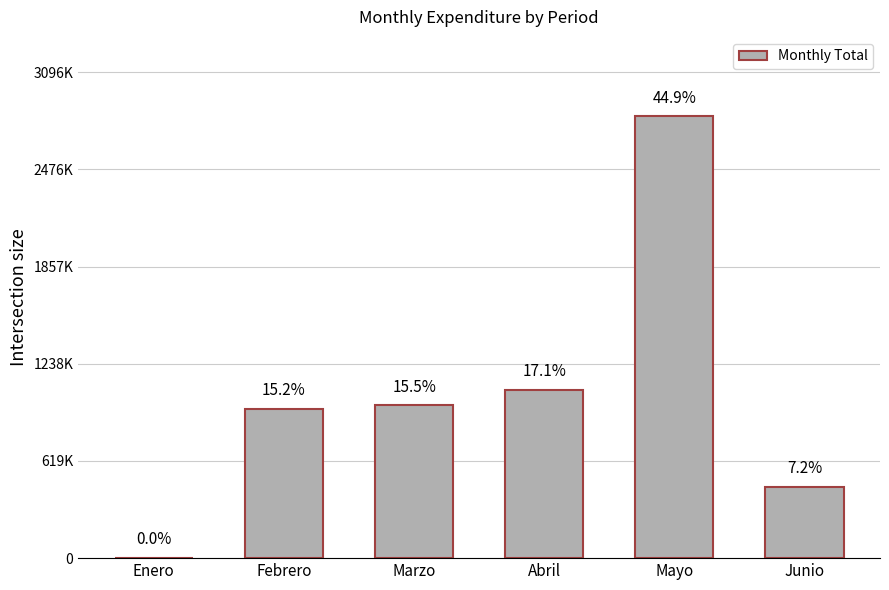

Which category has the lowest value across all series?

Enero